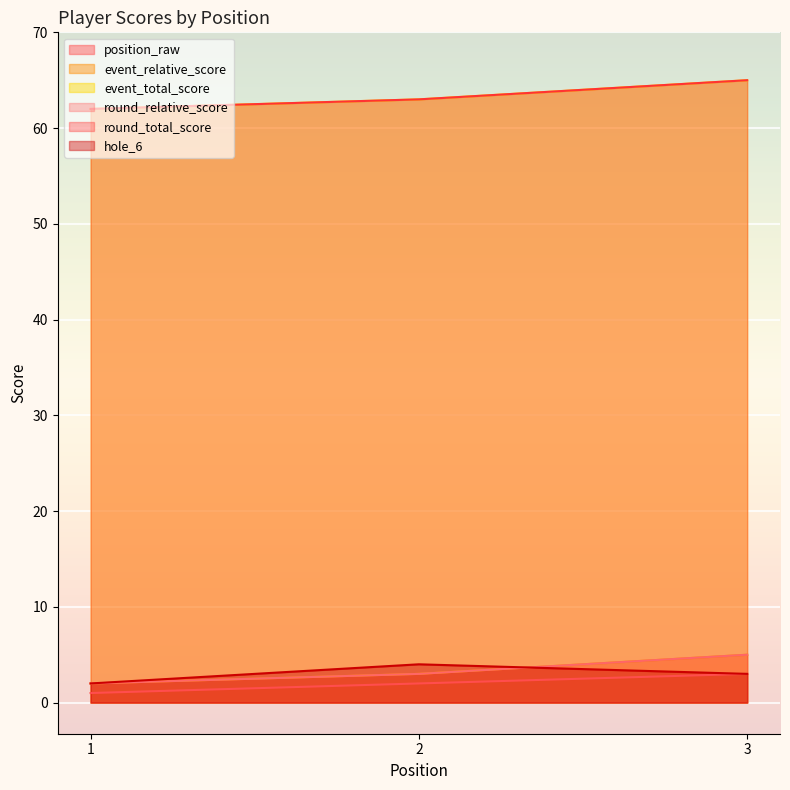

What are all the series names shown in the legend?

position_raw, event_relative_score, event_total_score, round_relative_score, round_total_score, hole_6